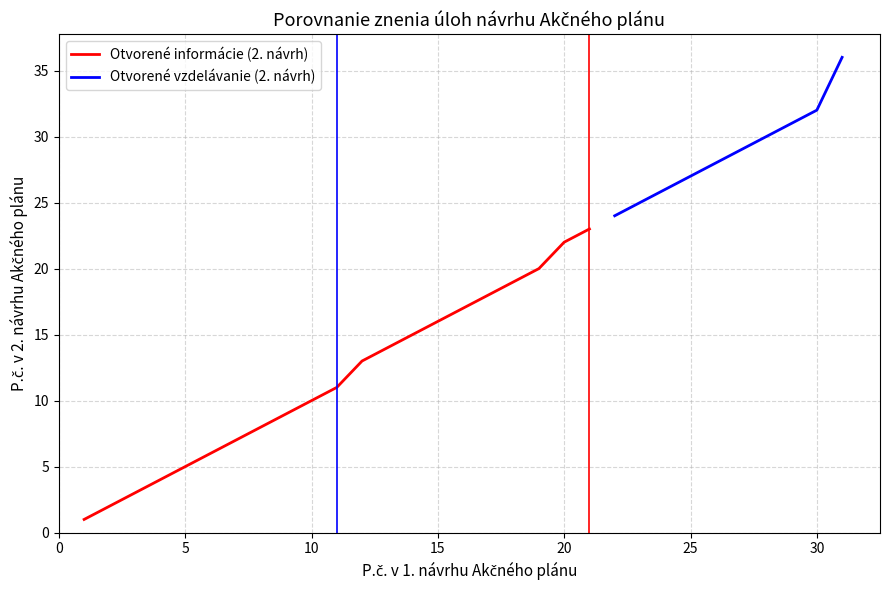

What is the change in value from 8 to 10?

+2